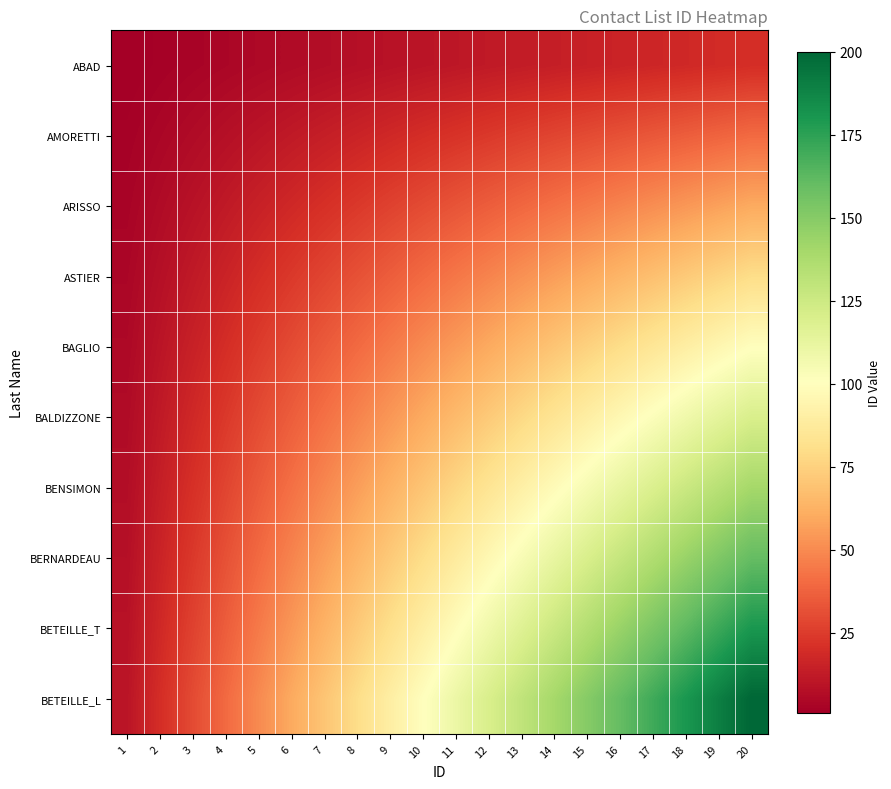

Reading left to right, list all the values displayed in this chart.

ABAD: 1=1	2=2	3=3	4=4	5=5	6=6	7=7	8=8	9=9	10=10	11=11	12=12	13=13	14=14	15=15	16=16	17=17	18=18	19=19	20=20
AMORETTI: 1=2	2=4	3=6	4=8	5=10	6=12	7=14	8=16	9=18	10=20	11=22	12=24	13=26	14=28	15=30	16=32	17=34	18=36	19=38	20=40
ARISSO: 1=3	2=6	3=9	4=12	5=15	6=18	7=21	8=24	9=27	10=30	11=33	12=36	13=39	14=42	15=45	16=48	17=51	18=54	19=57	20=60
ASTIER: 1=4	2=8	3=12	4=16	5=20	6=24	7=28	8=32	9=36	10=40	11=44	12=48	13=52	14=56	15=60	16=64	17=68	18=72	19=76	20=80
BAGLIO: 1=5	2=10	3=15	4=20	5=25	6=30	7=35	8=40	9=45	10=50	11=55	12=60	13=65	14=70	15=75	16=80	17=85	18=90	19=95	20=100
BALDIZZONE: 1=6	2=12	3=18	4=24	5=30	6=36	7=42	8=48	9=54	10=60	11=66	12=72	13=78	14=84	15=90	16=96	17=102	18=108	19=114	20=120
BENSIMON: 1=7	2=14	3=21	4=28	5=35	6=42	7=49	8=56	9=63	10=70	11=77	12=84	13=91	14=98	15=105	16=112	17=119	18=126	19=133	20=140
BERNARDEAU: 1=8	2=16	3=24	4=32	5=40	6=48	7=56	8=64	9=72	10=80	11=88	12=96	13=104	14=112	15=120	16=128	17=136	18=144	19=152	20=160
BETEILLE_T: 1=9	2=18	3=27	4=36	5=45	6=54	7=63	8=72	9=81	10=90	11=99	12=108	13=117	14=126	15=135	16=144	17=153	18=162	19=171	20=180
BETEILLE_L: 1=10	2=20	3=30	4=40	5=50	6=60	7=70	8=80	9=90	10=100	11=110	12=120	13=130	14=140	15=150	16=160	17=170	18=180	19=190	20=200